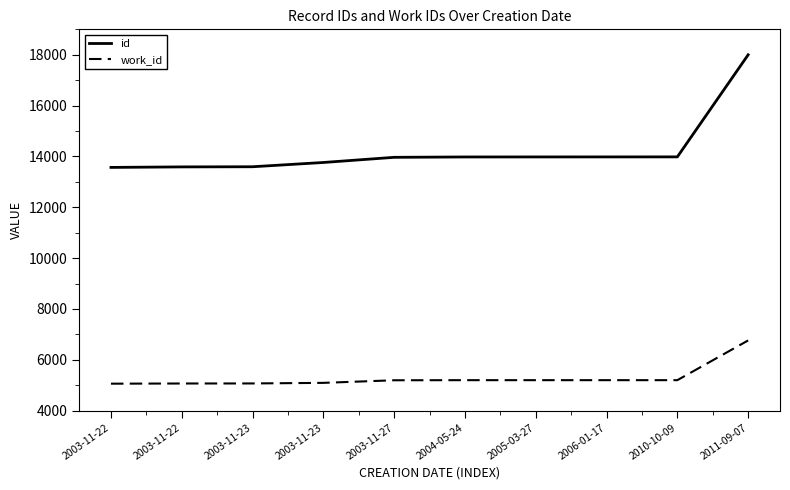

Is this an area chart (filled region under the line)?

No